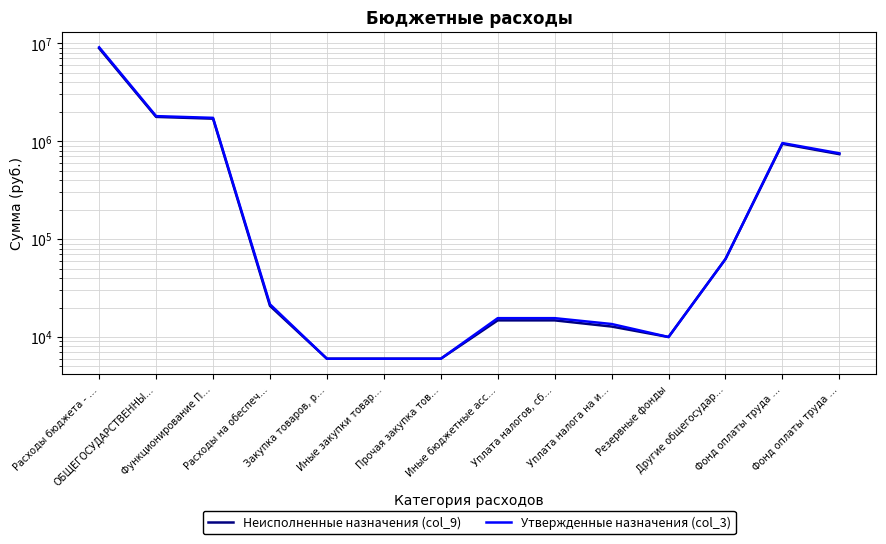

What is the label of the 4th point from the right?

Резервные фонды